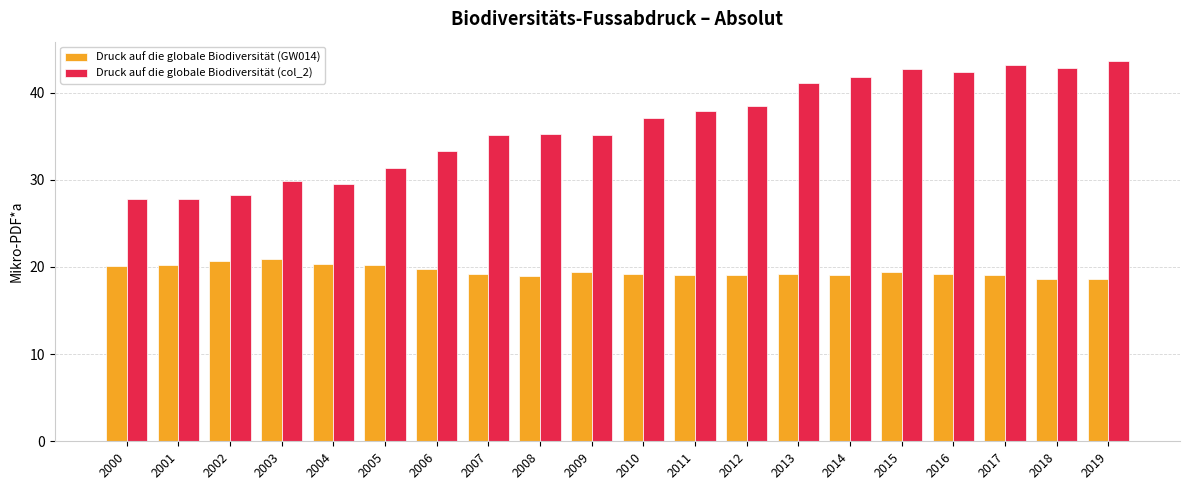

Which series has the widest spread of values?

Druck auf die globale Biodiversität (col_2)